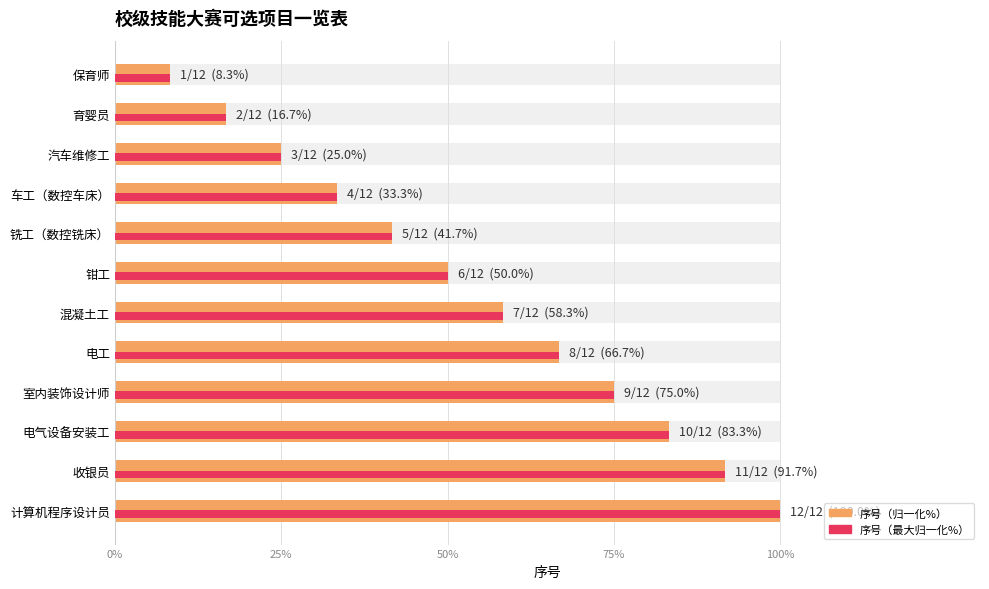

What is the sum of all 序号（归一化%） values?

650.0